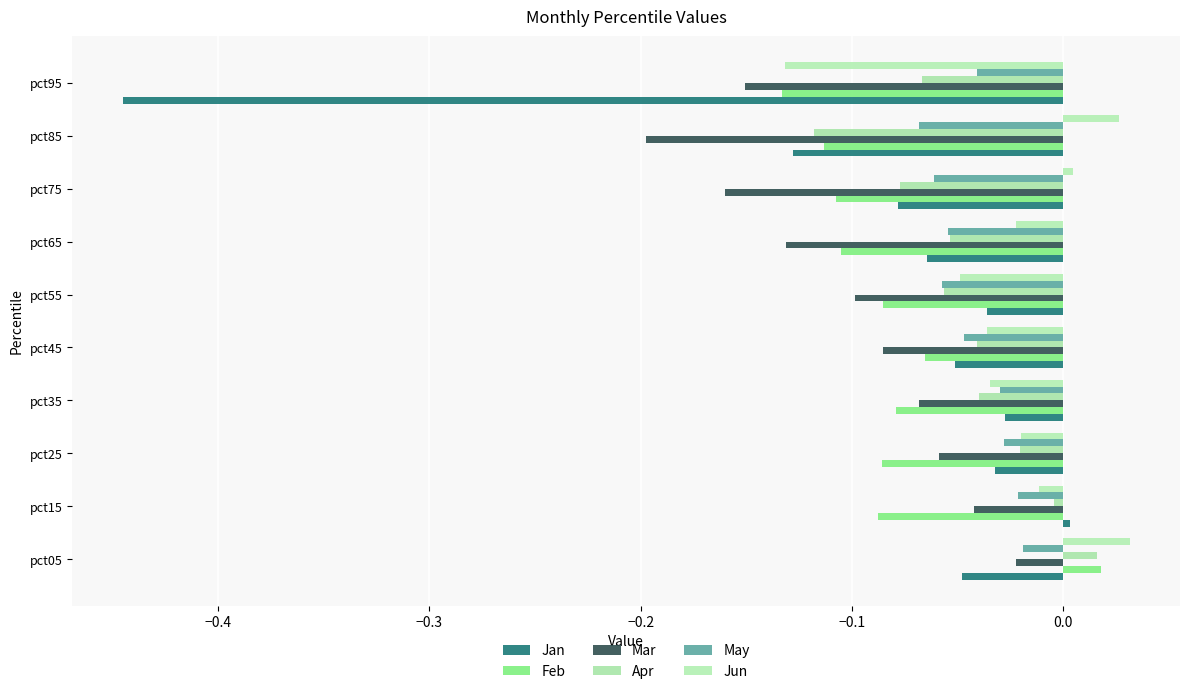

Count the number of data series in this chart.

6